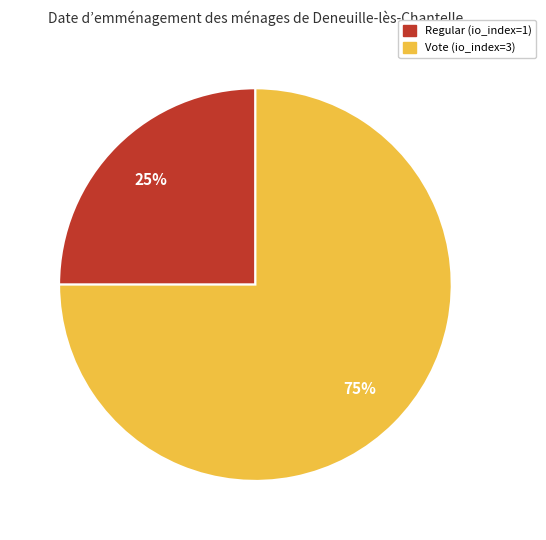

Is there any slice that represents more than half of the pie?

Yes